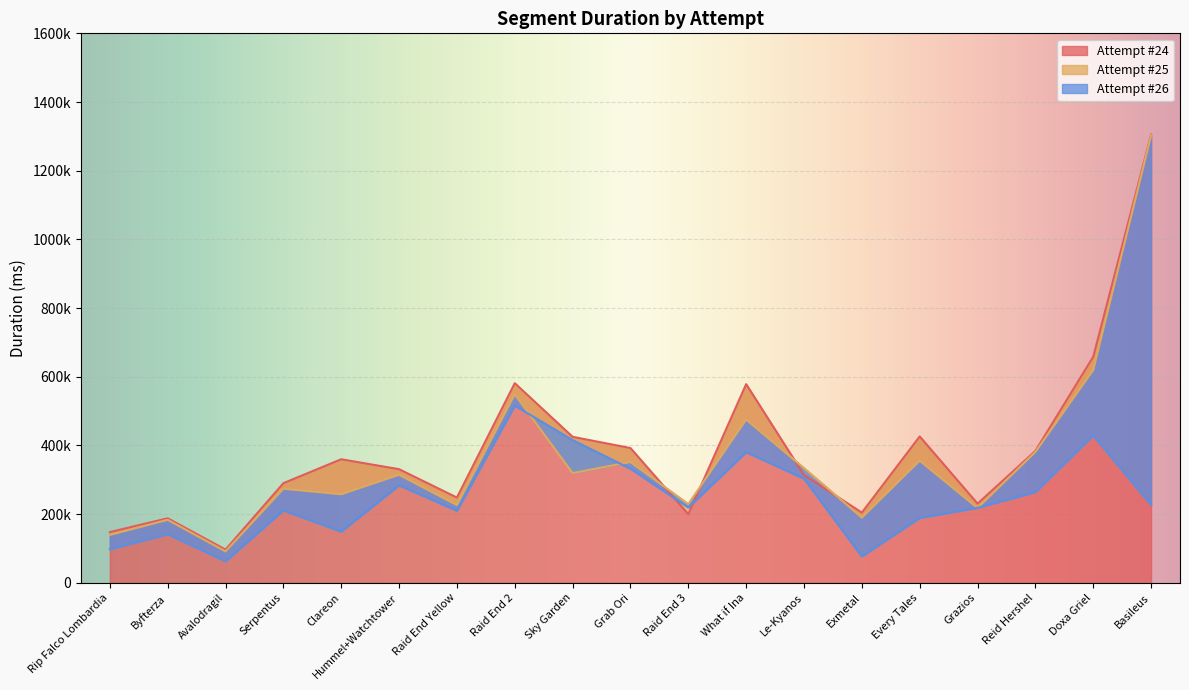

What is the label of the 15th point from the right?

Clareon